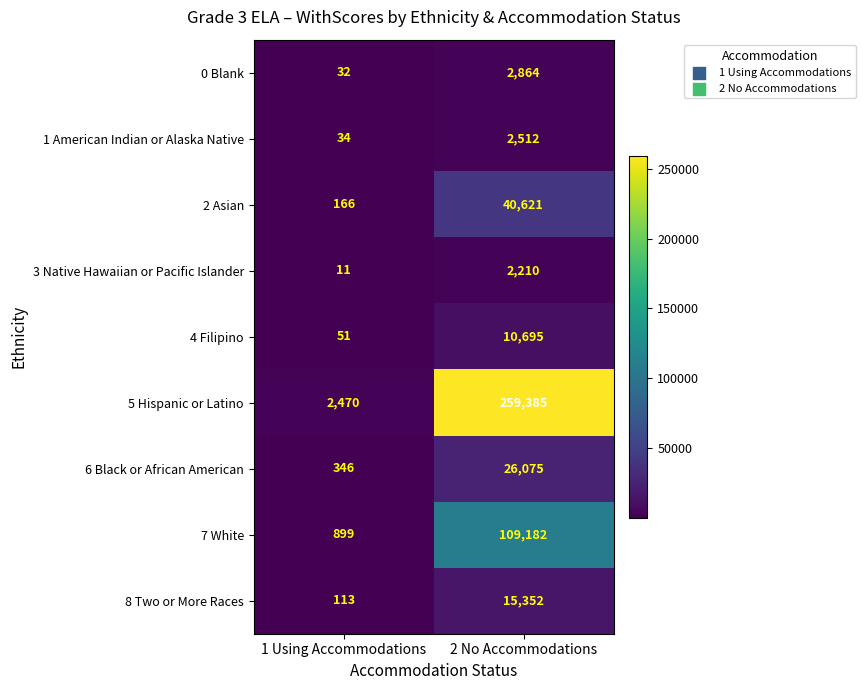

What is the spread (max minus min) of values at 2 No Accommodations?

257175